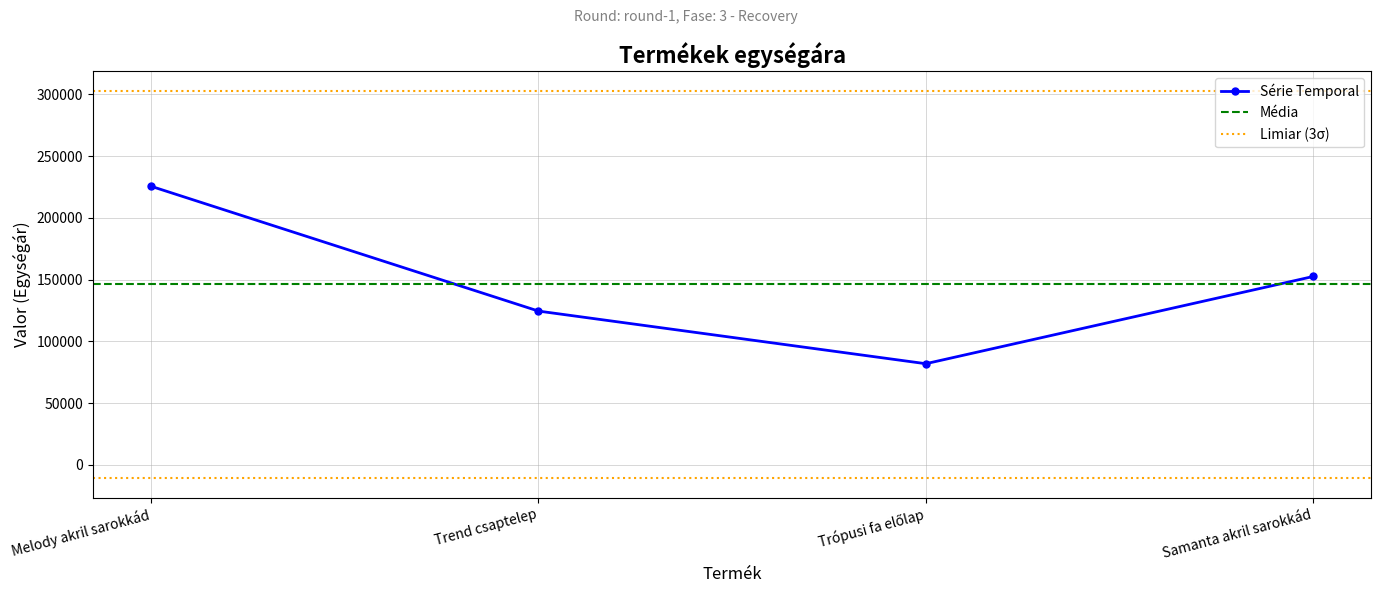

Reading left to right, extract all data points from this chart.

Melody akril sarokkád=225500	Trend csaptelep=124500	Trópusi fa előlap=81900	Samanta akril sarokkád=152500